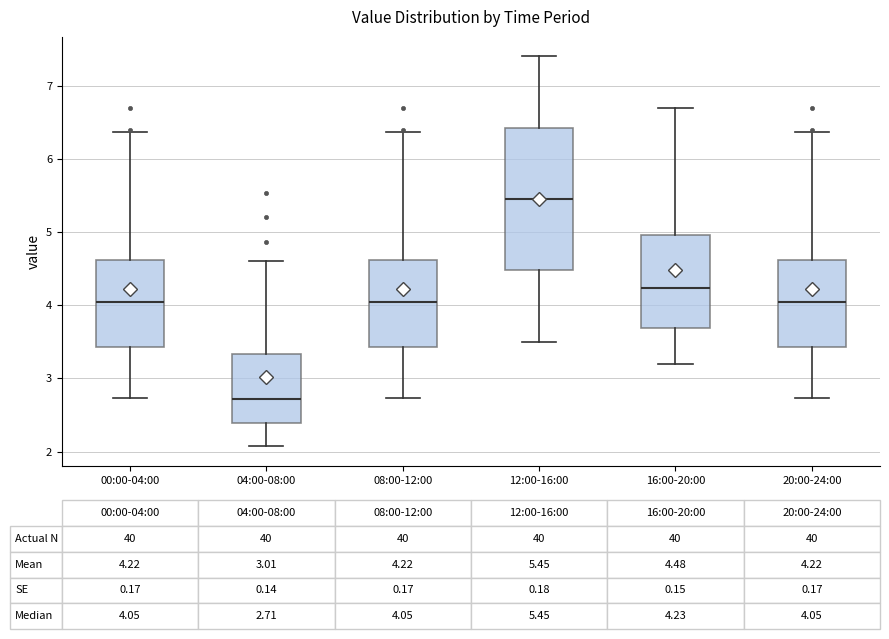

Comparing the boxes themselves (not the whiskers), which one is the tallest?

12:00-16:00